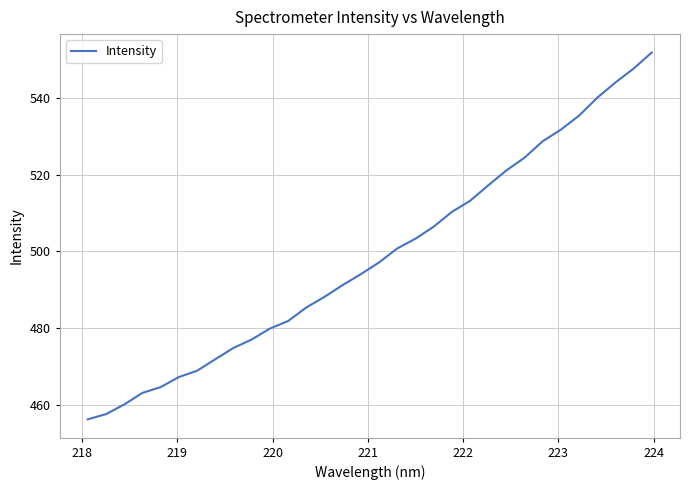

What is the maximum value shown in the chart?

551.9